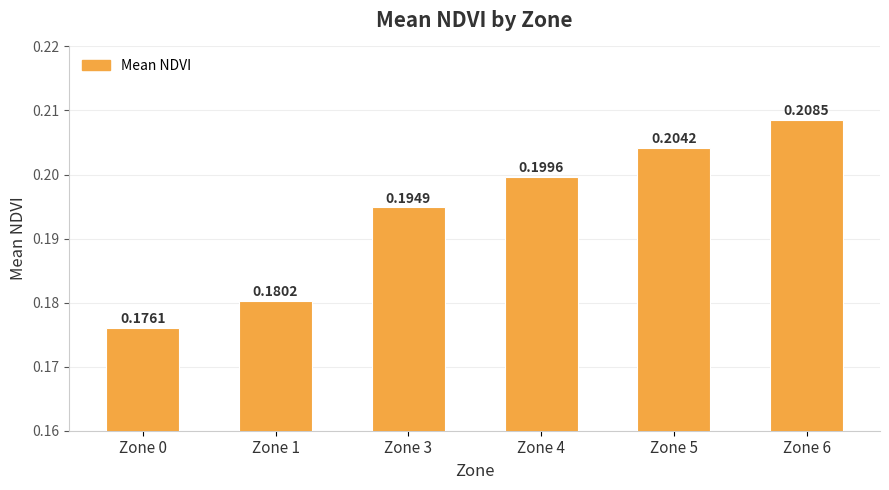

At which category does the chart reach its minimum across all series?

Zone 0